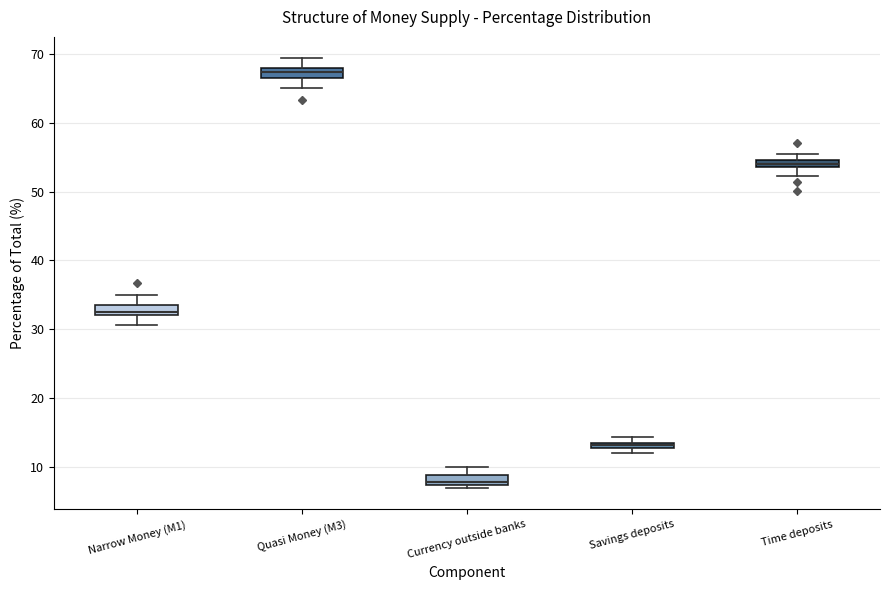

Where is the upper edge of the box for Currency outside banks on the y-axis? The values are not printed on the chart, so give them approximately, as read against the axis.

9